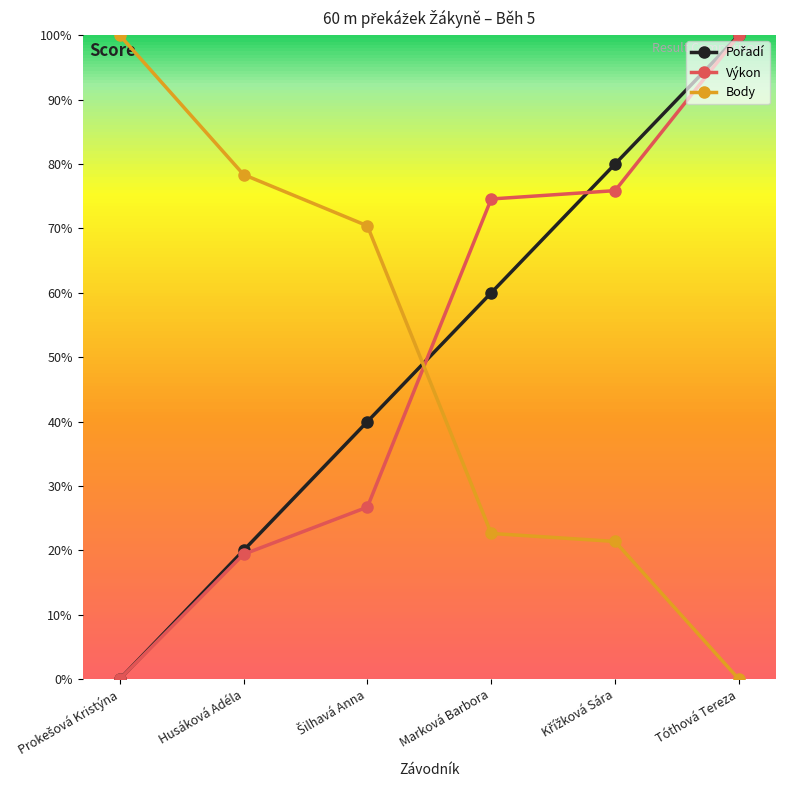

What is the average value of the Body series?

48.8